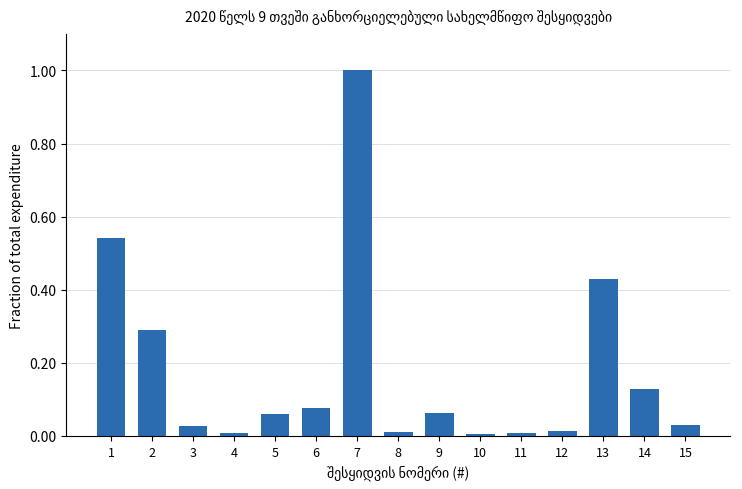

How many data points does each series have?

15